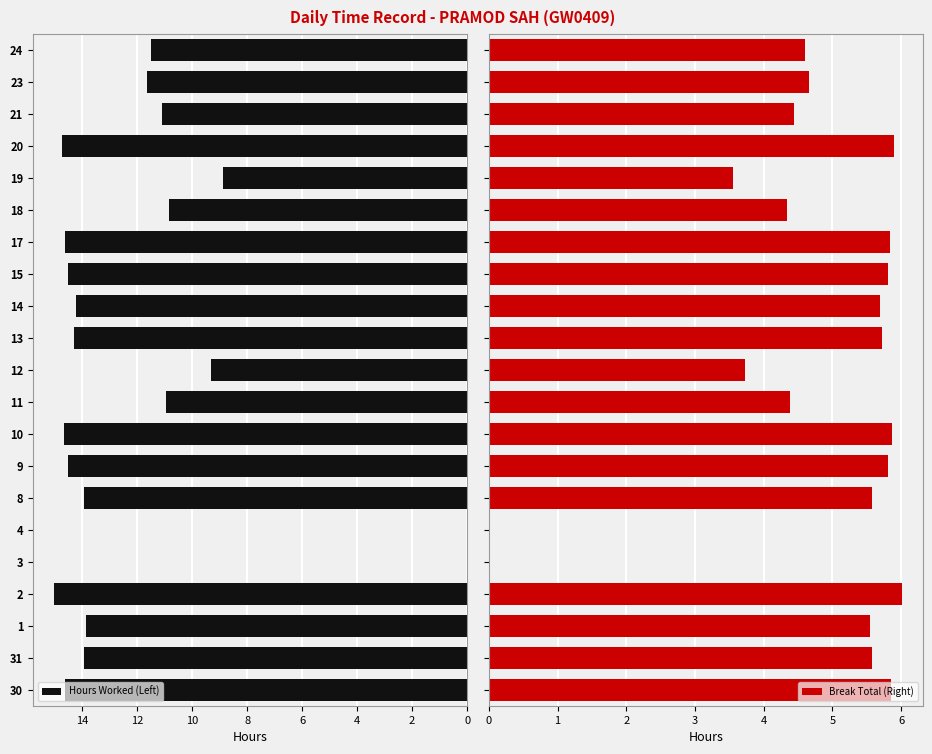

What is the maximum value for Break Total (Right)?

6.0